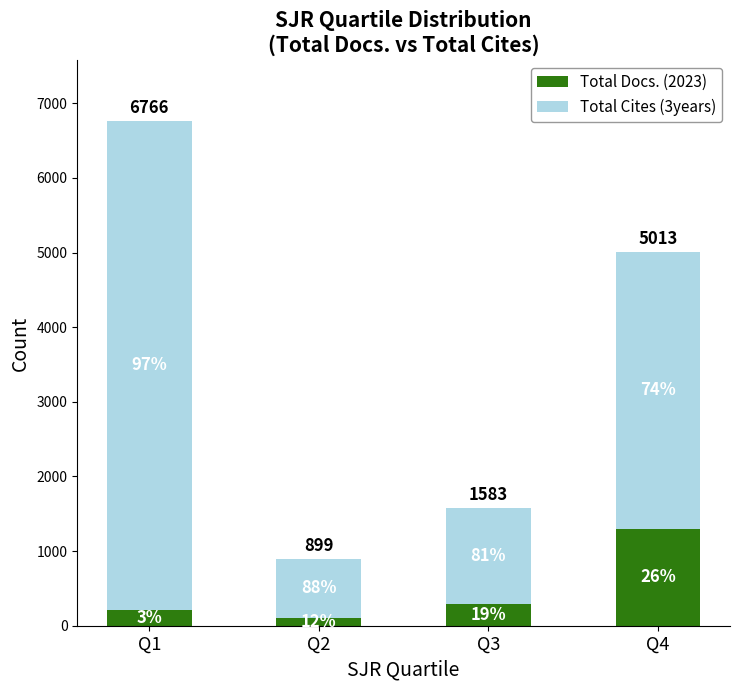

At Q2, list the series in order from largest to smallest.

Total Cites (3years), Total Docs. (2023)